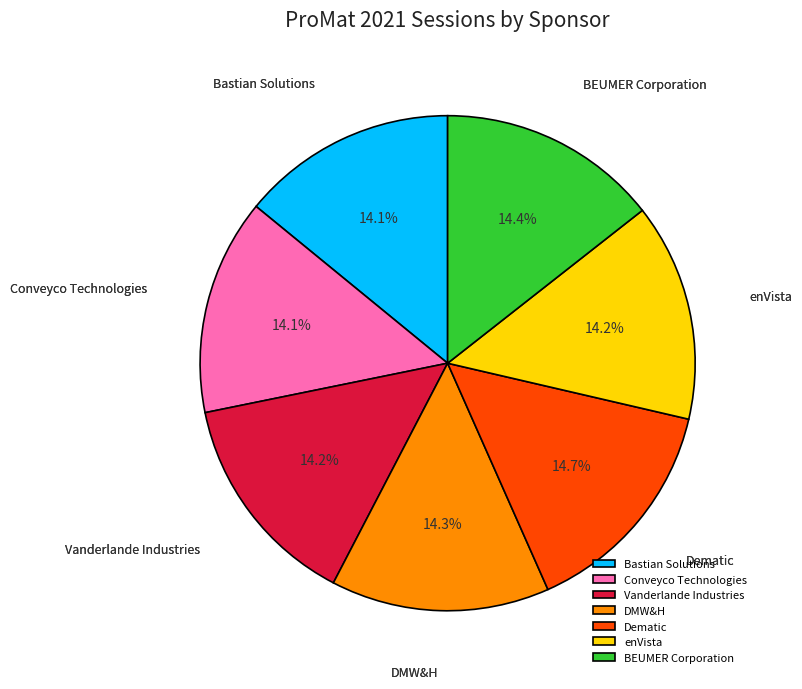

Approximately how many times larger is the value at BEUMER Corporation compared to enVista?

1.0